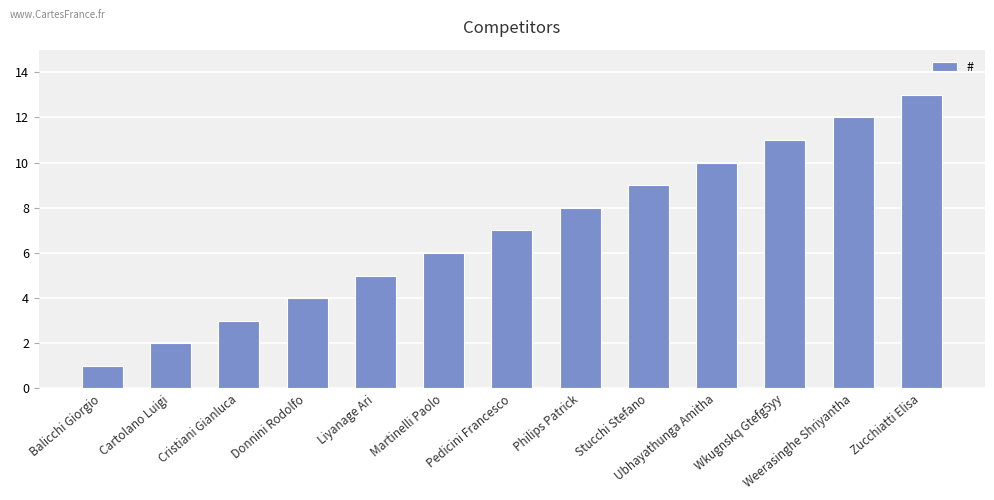

What is the difference between the values at Donnini Rodolfo and Stucchi Stefano?

5